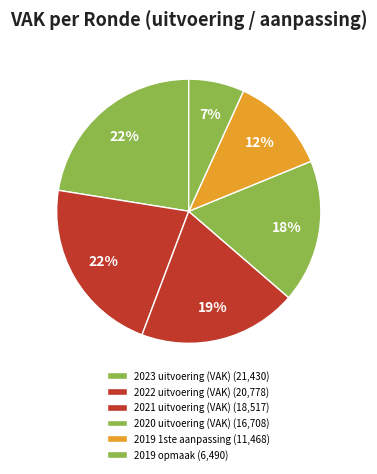

What is the largest slice in the pie chart?

2023 uitvoering (VAK)